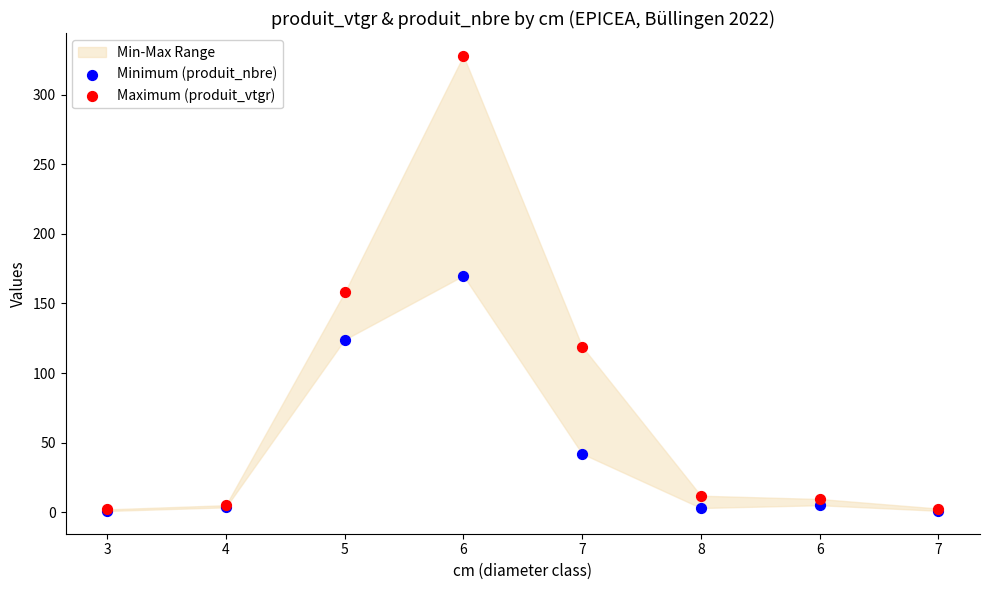

In the Minimum (produit_nbre) series, what Y value is closest to 85?

124.0